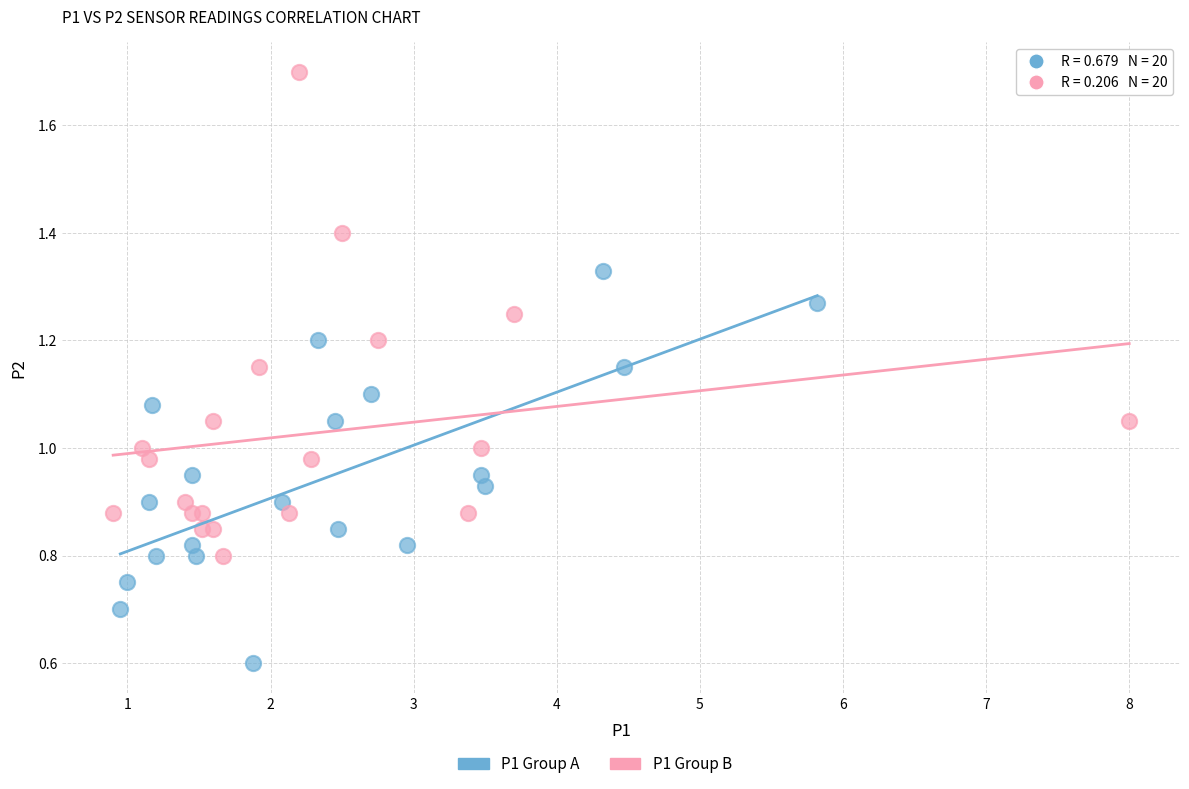

Which series reaches the minimum Y coordinate?

P1 Group A